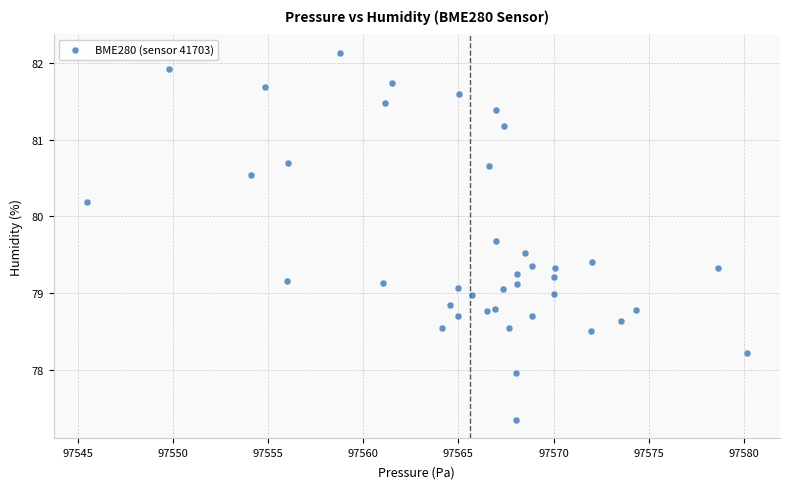

What is the range of X values (max minus min)?

34.7